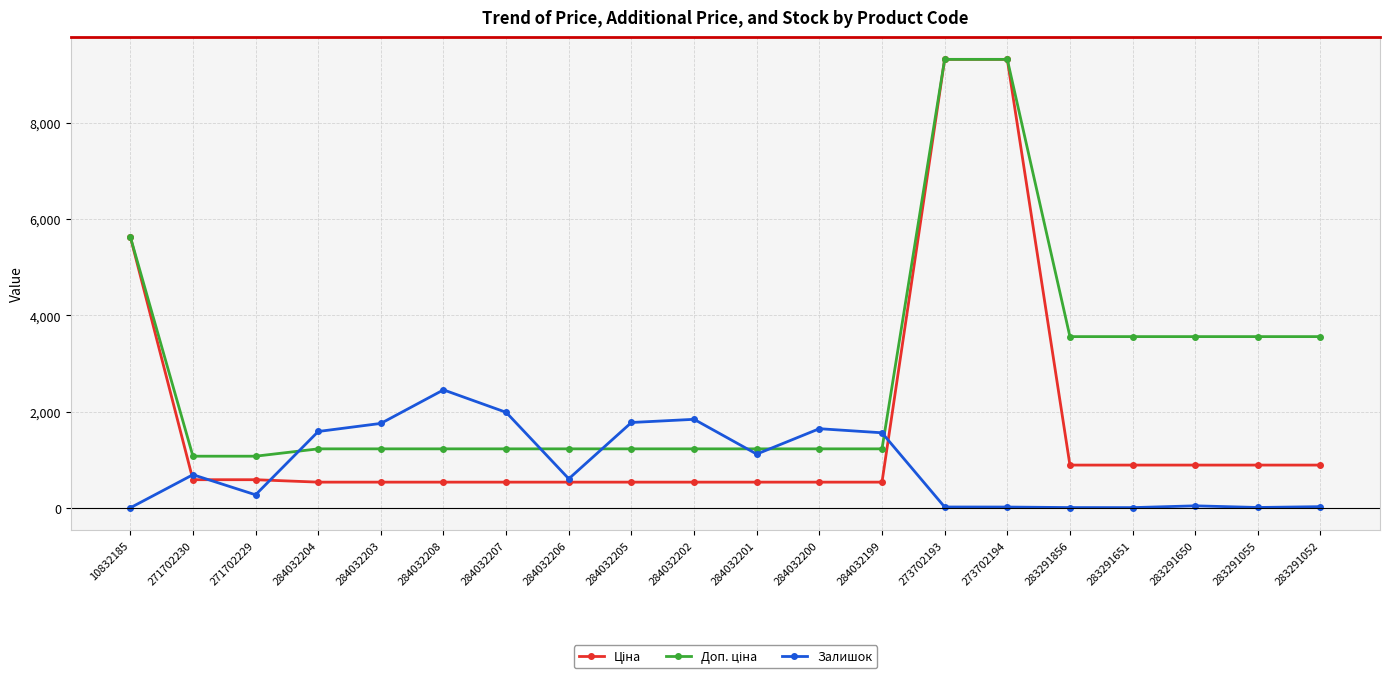

What is the maximum value shown in the chart?

9321.4